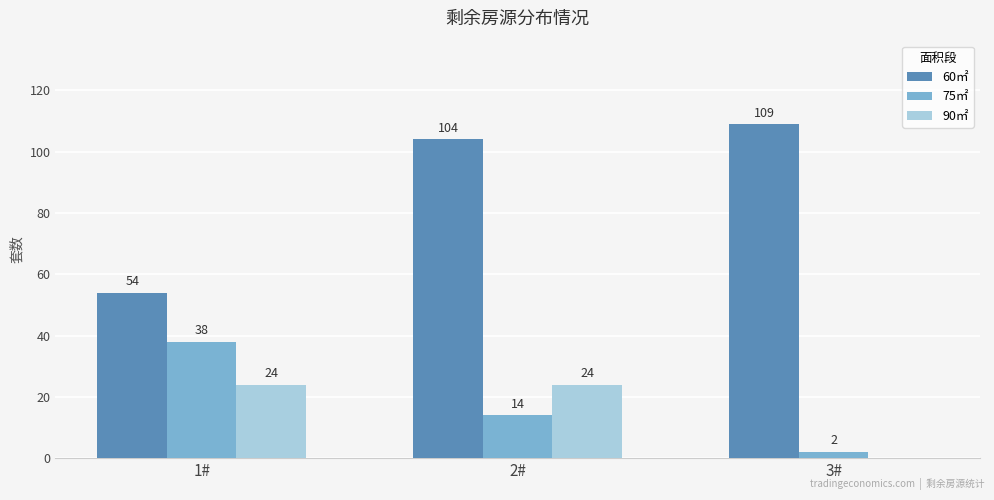

The 60㎡ series shows 54 at 1#. True or false?

True